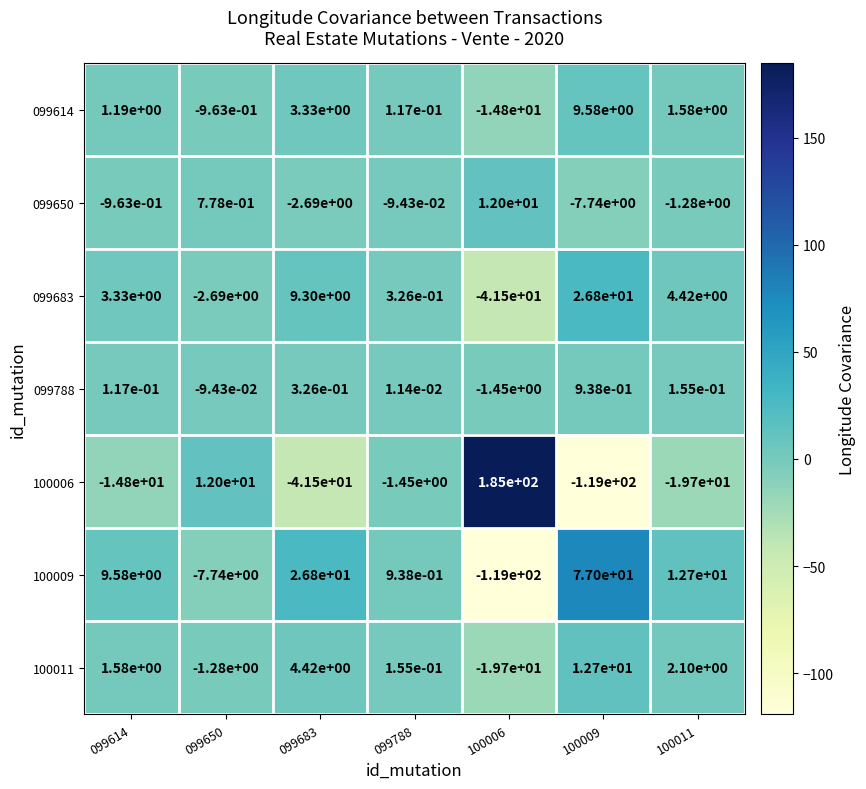

What is the difference between the highest and lowest values at 099650?

19.7